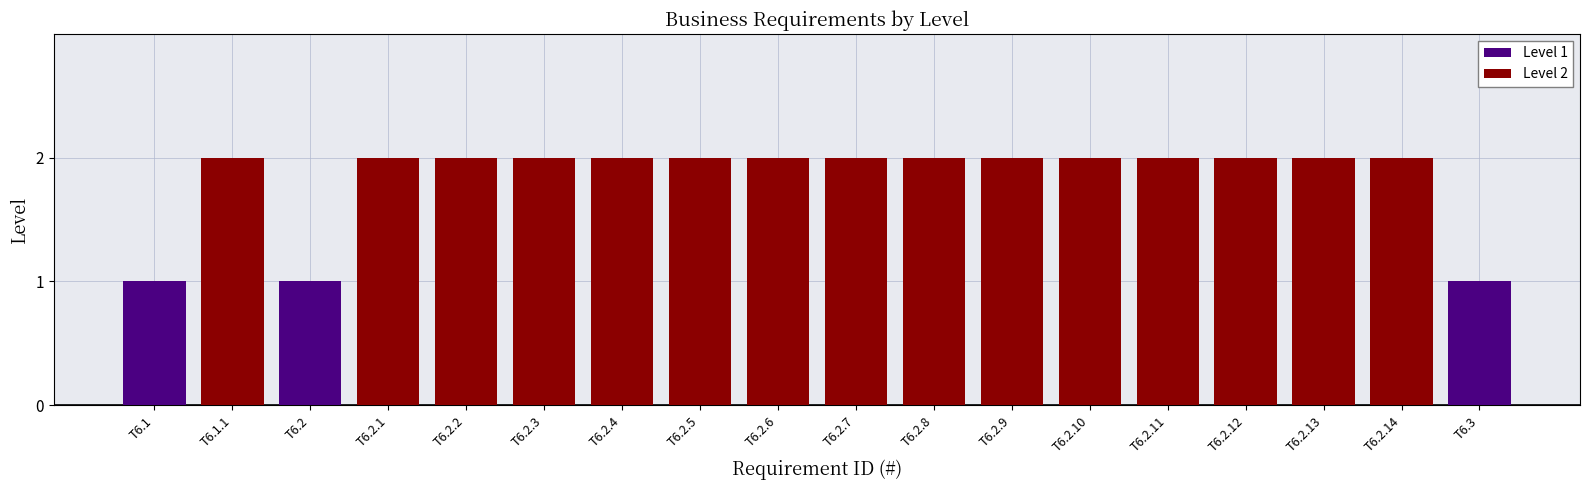

Reading left to right, extract all data points from this chart.

Level 1: 1	0	1	0	0	0	0	0	0	0	0	0	0	0	0	0	0	1
Level 2: 0	2	0	2	2	2	2	2	2	2	2	2	2	2	2	2	2	0